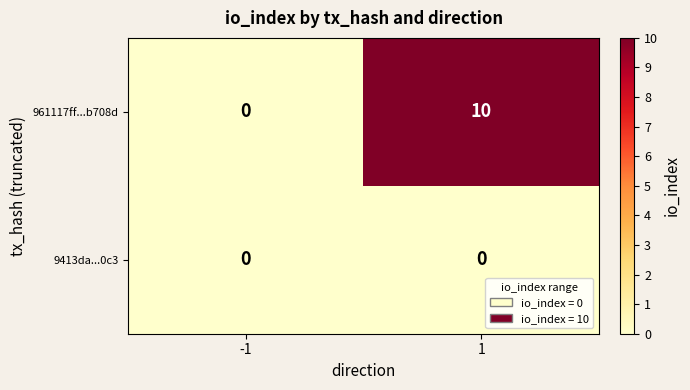

What is the difference between the highest and lowest values at 1?

10